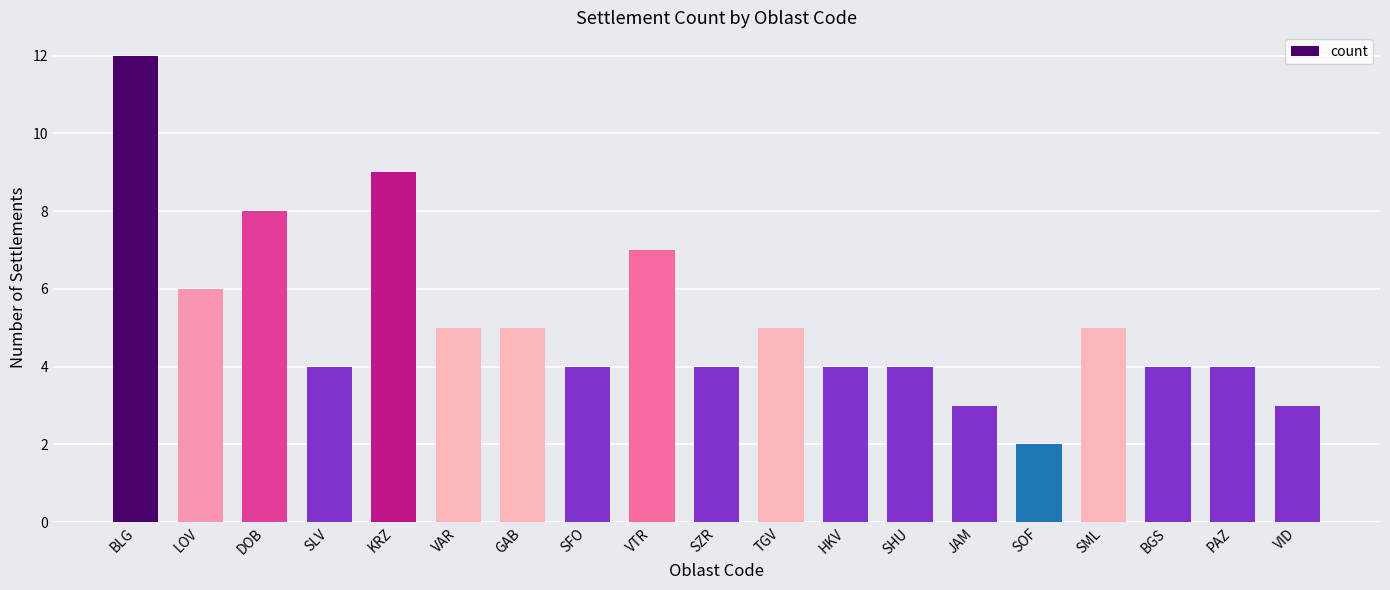

Reading left to right, transcribe all the data shown in this chart.

BLG=12	LOV=6	DOB=8	SLV=4	KRZ=9	VAR=5	GAB=5	SFO=4	VTR=7	SZR=4	TGV=5	HKV=4	SHU=4	JAM=3	SOF=2	SML=5	BGS=4	PAZ=4	VID=3